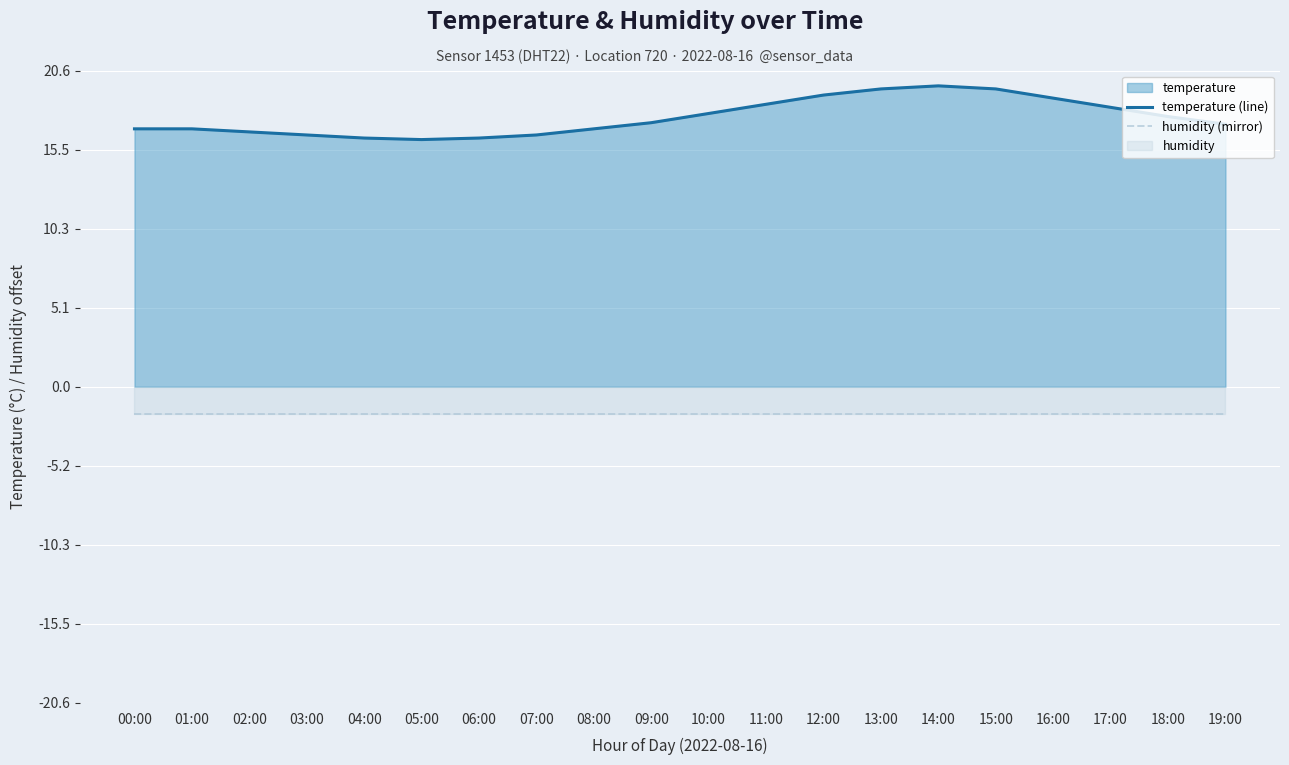

What is the minimum value shown in the chart?

-1.8